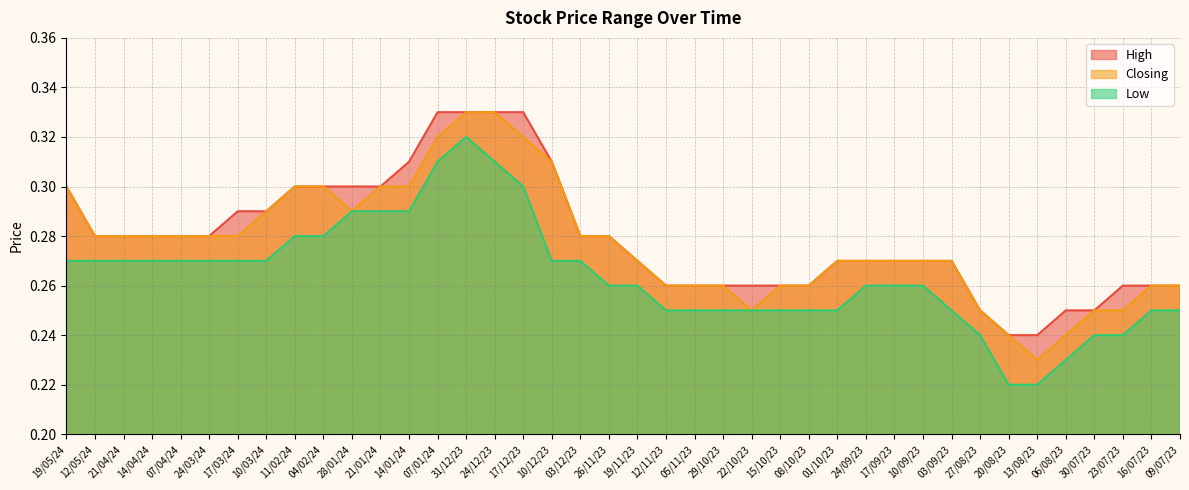

What is the sum of all High values?

11.2